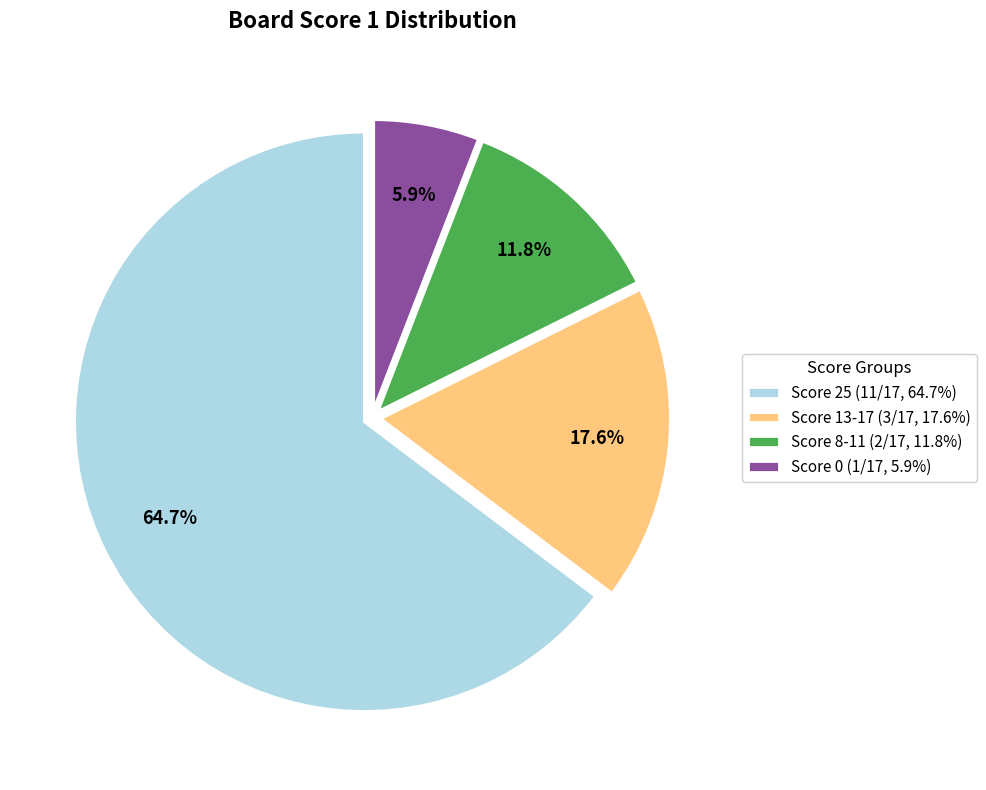

To the nearest percent, what is the difference between the Score 8-11 and Score 0 slice percentages?

6%